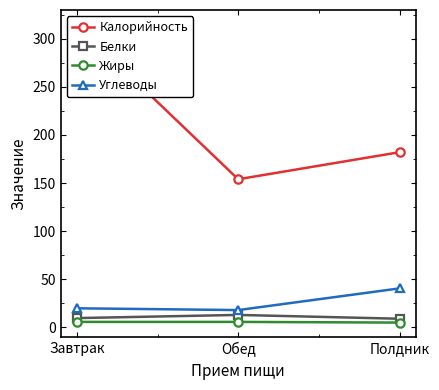

Is it true that Углеводы equals 40.5 at Полдник?

True